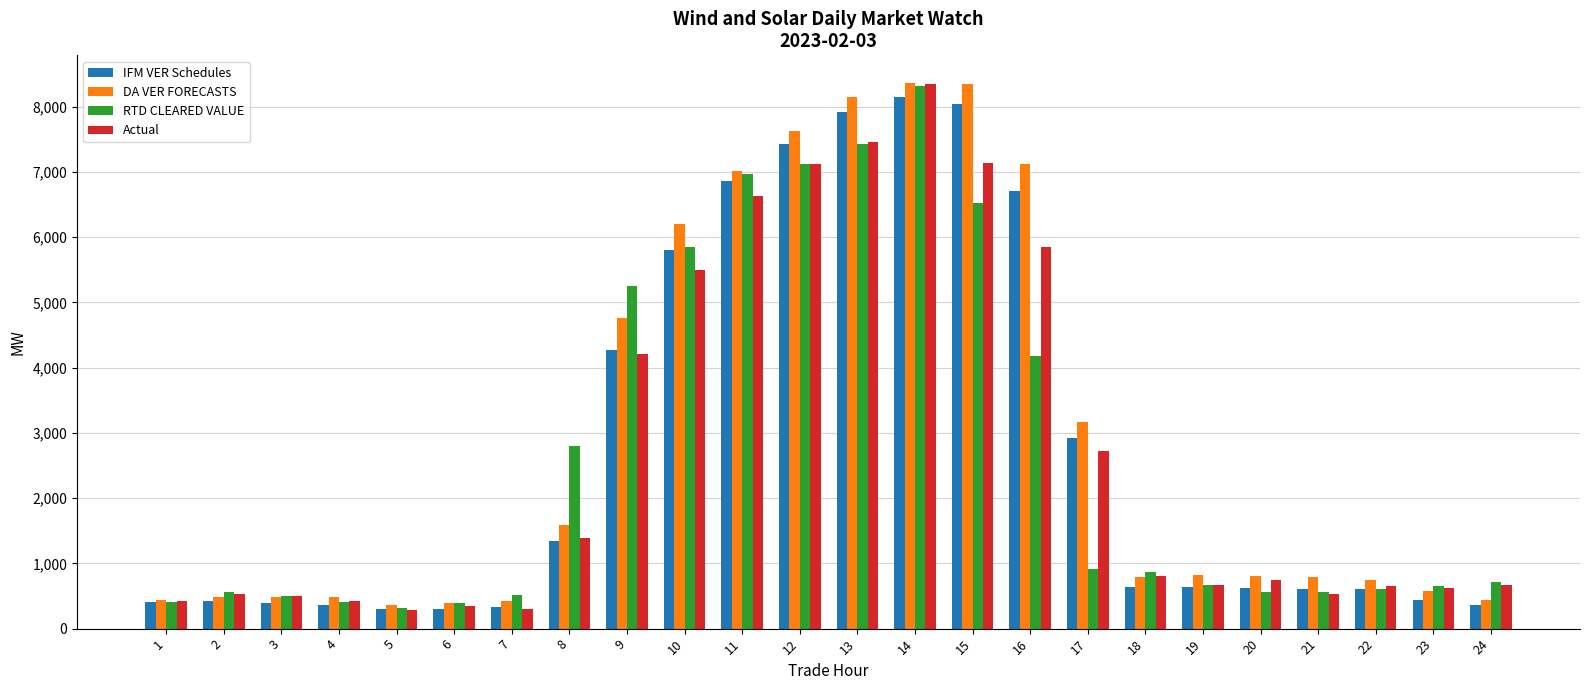

What is the difference between the second highest and minimum values in the RTD CLEARED VALUE series?

7116.3